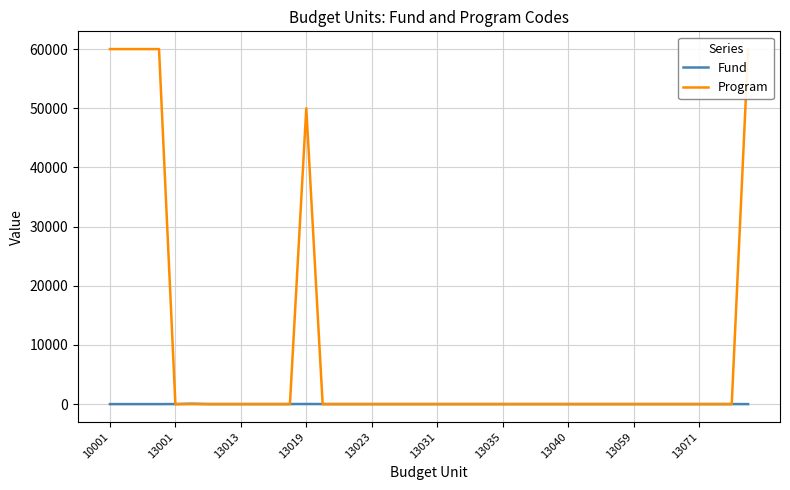

What are all the series names shown in the legend?

Fund, Program